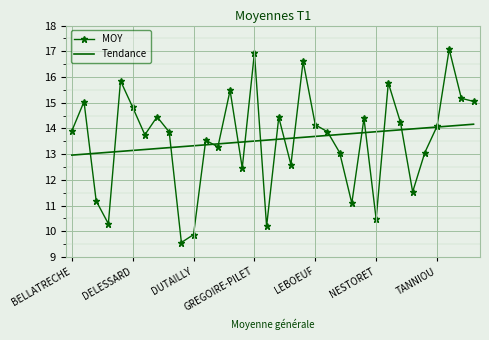

What is the difference between the second highest and second lowest values in the MOY series?

7.1